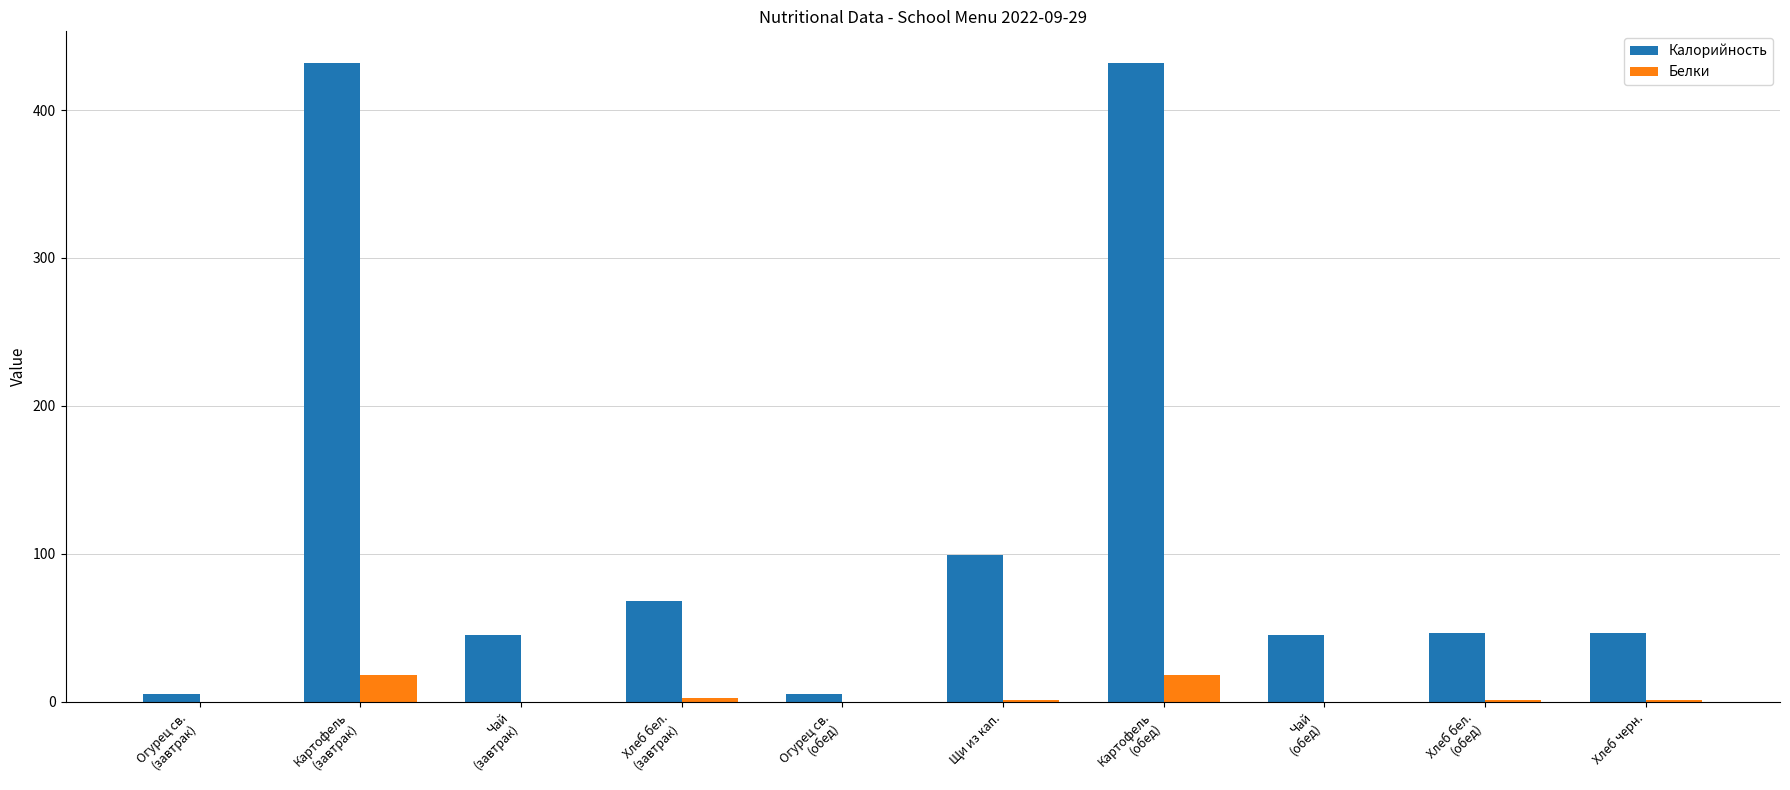

How many categories are shown in the chart?

10